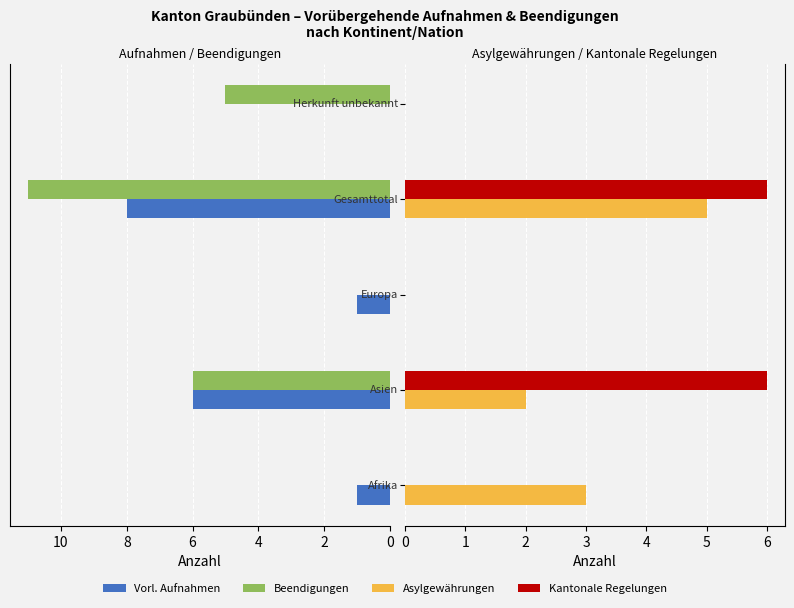

Reading right to left, list all the values displayed in this chart.

Vorl. Aufnahmen: 0	8	1	6	1
Beendigungen: 5	11	0	6	0
Asylgewährungen: 0	5	0	2	3
Kantonale Regelungen: 0	6	0	6	0